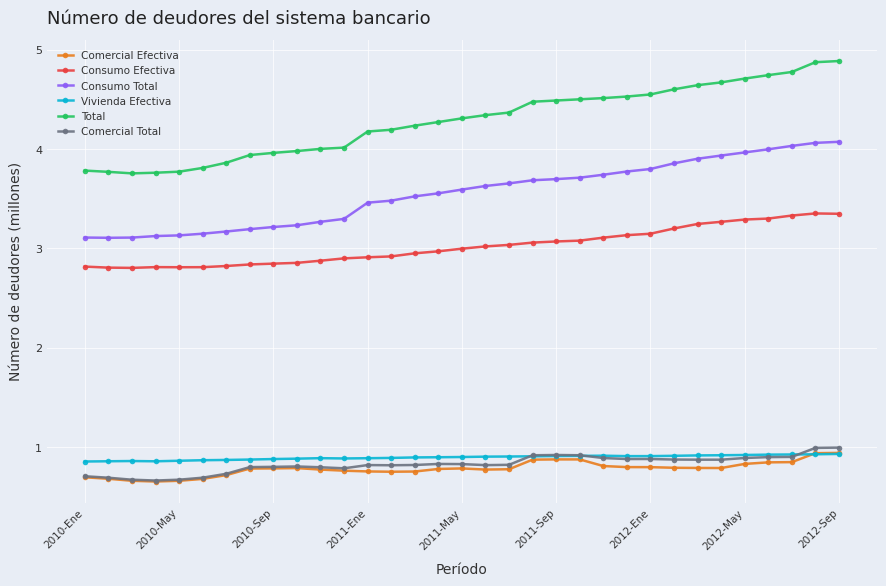

True or false: Total and Comercial Total intersect in this chart.

False